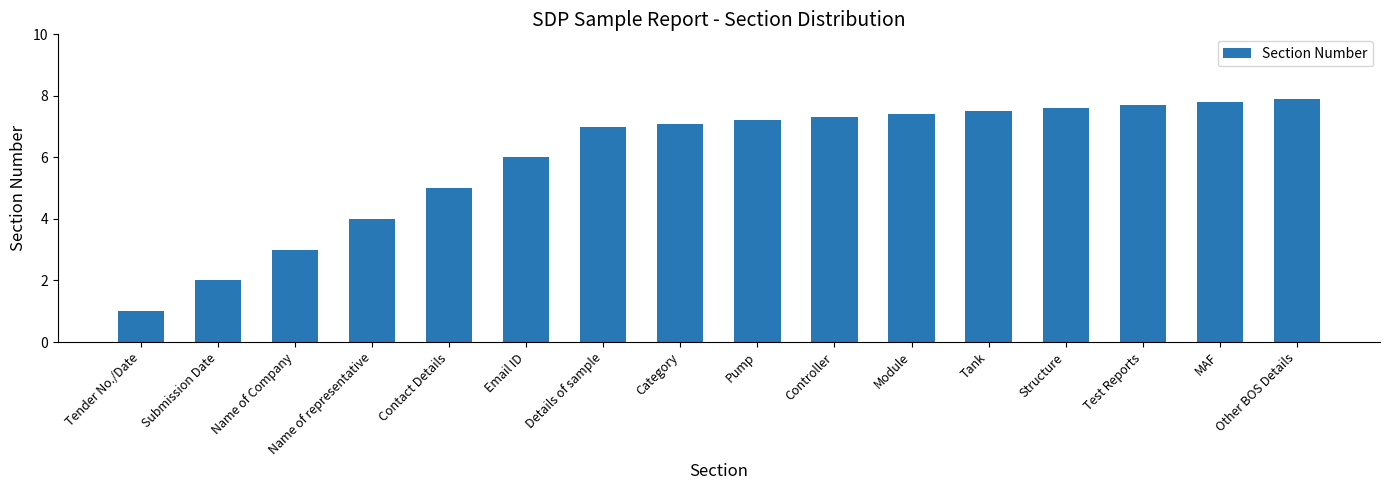

The value at Test Reports is 7.7. True or false?

True